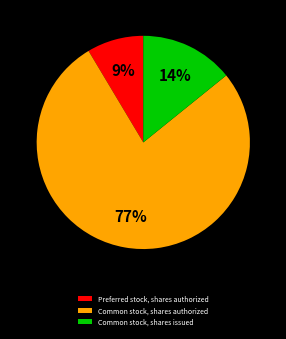

Count the number of slices in the pie.

3